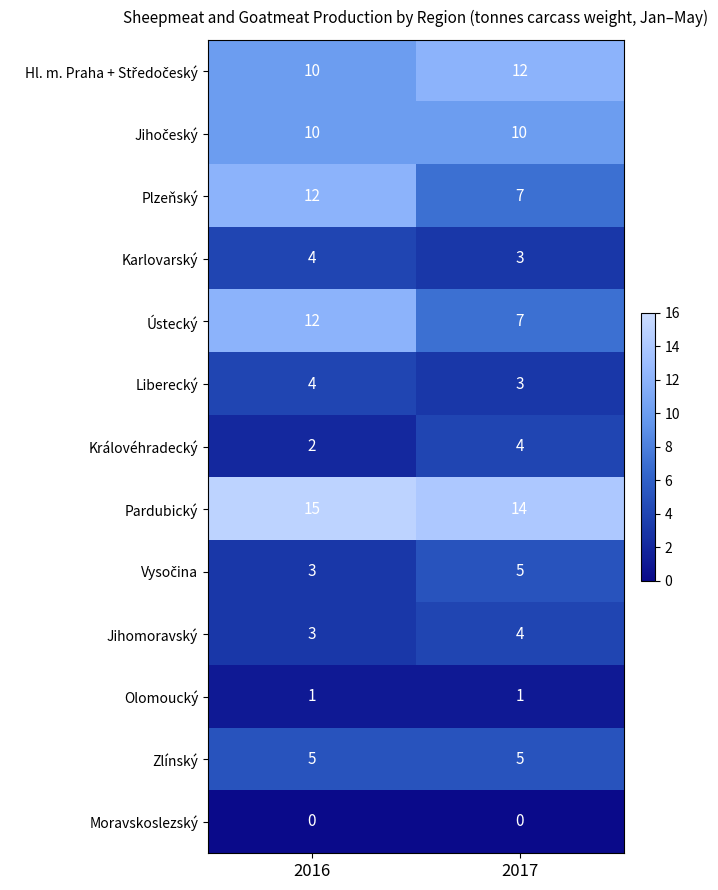

What is the total value across all series at 2016?

81